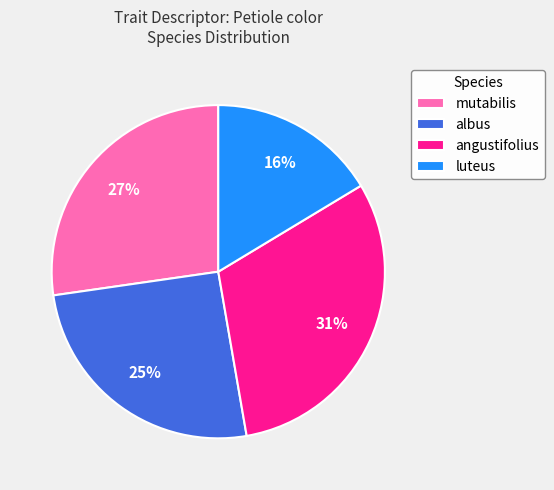

To the nearest percent, what is the difference between the largest and smallest slice percentages?

15%